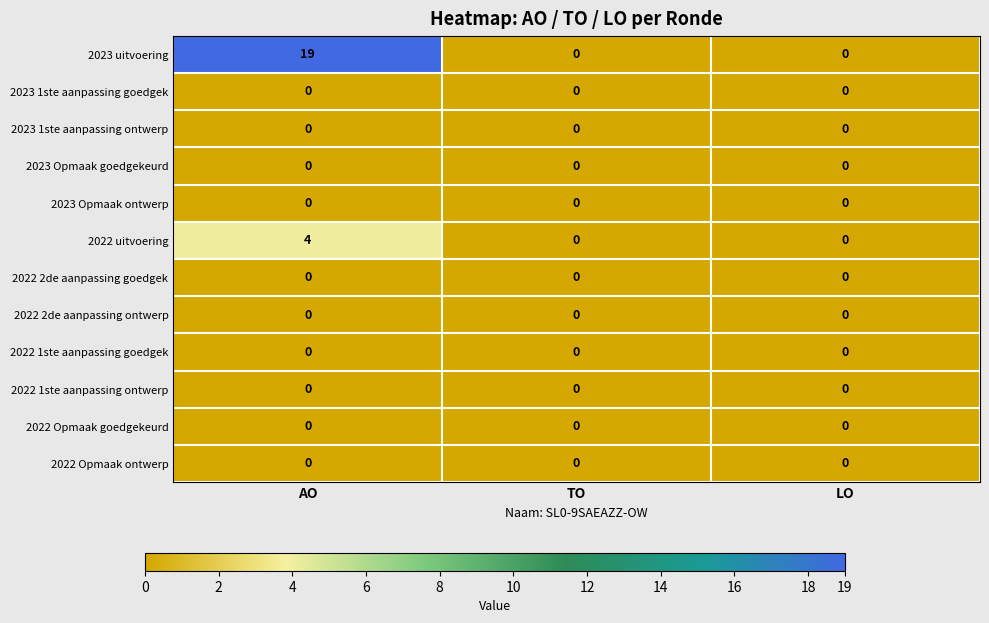

At which category is the sum across all series the highest?

AO